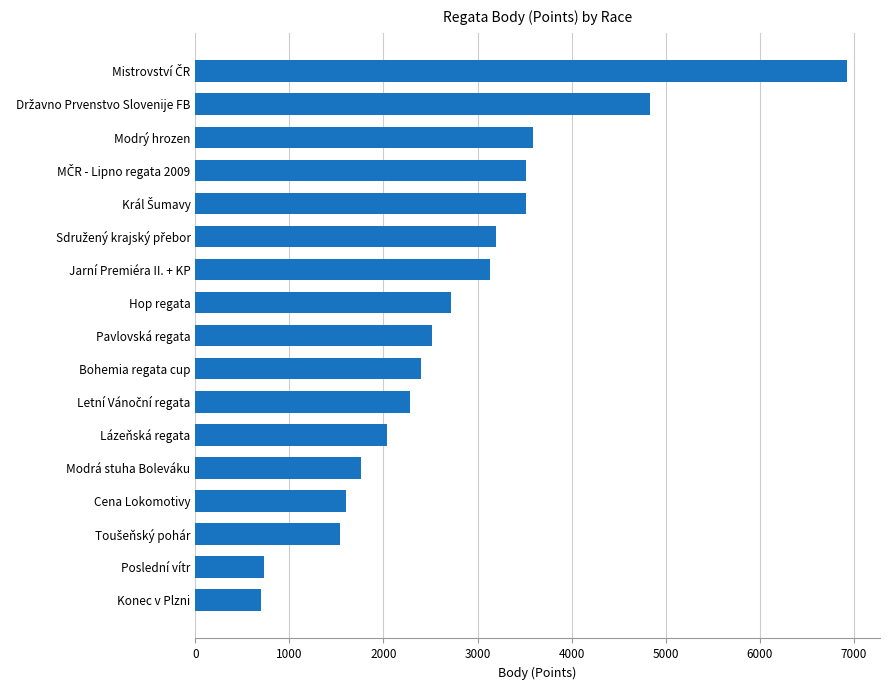

Where is the data nearest to the value 3817?

Modrý hrozen